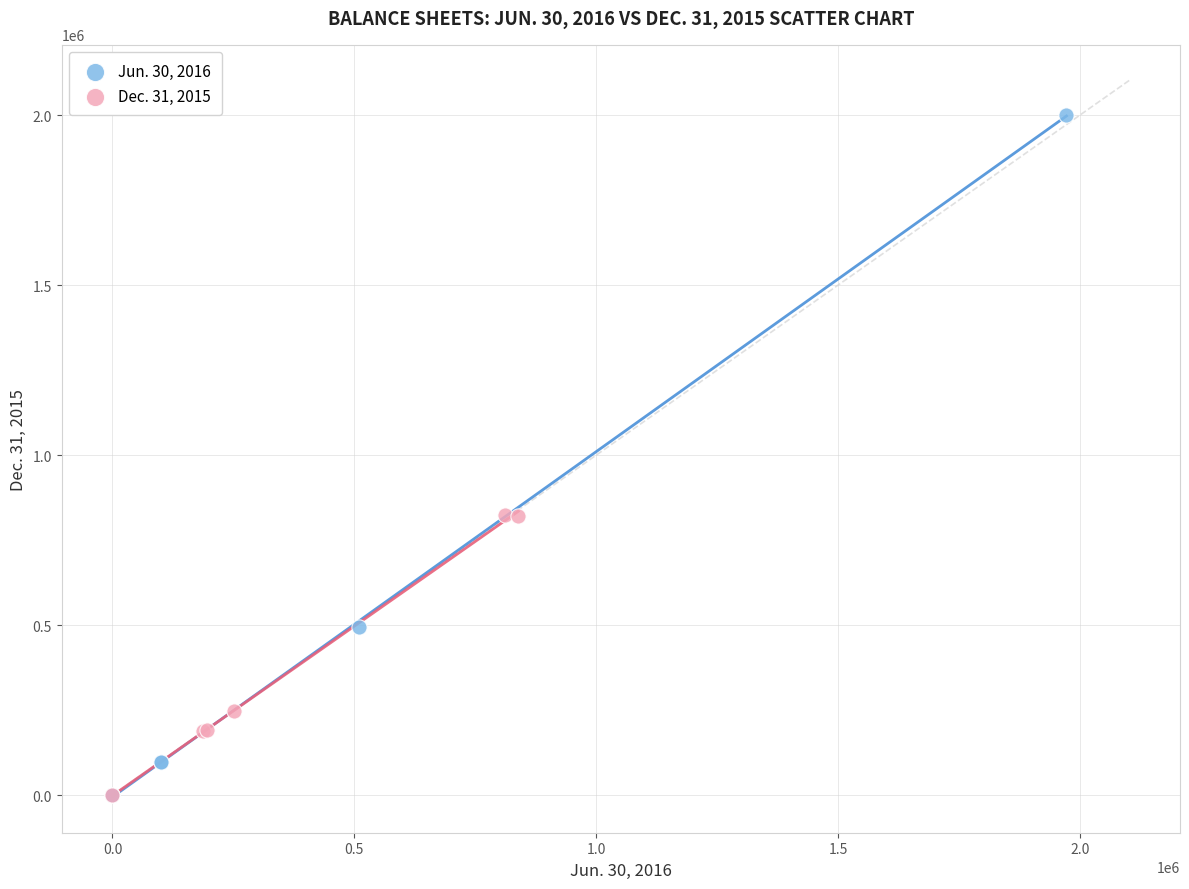

Which series has the largest Y range (max minus min)?

Jun. 30, 2016